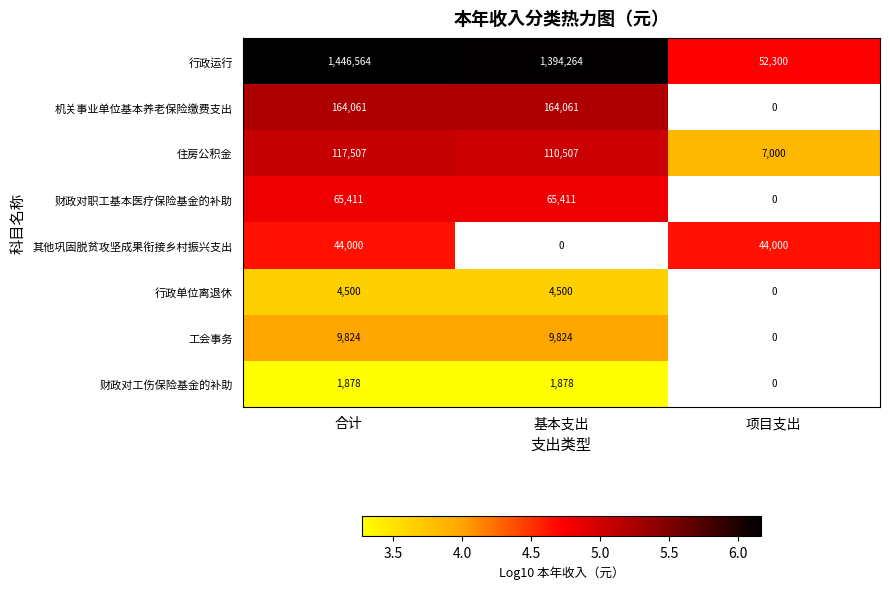

What is the spread (max minus min) of values at 合计?

1444686